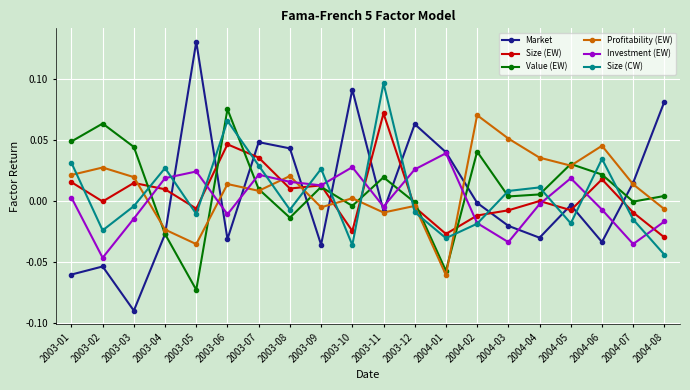

How many values in Size (CW) are below zero?

11